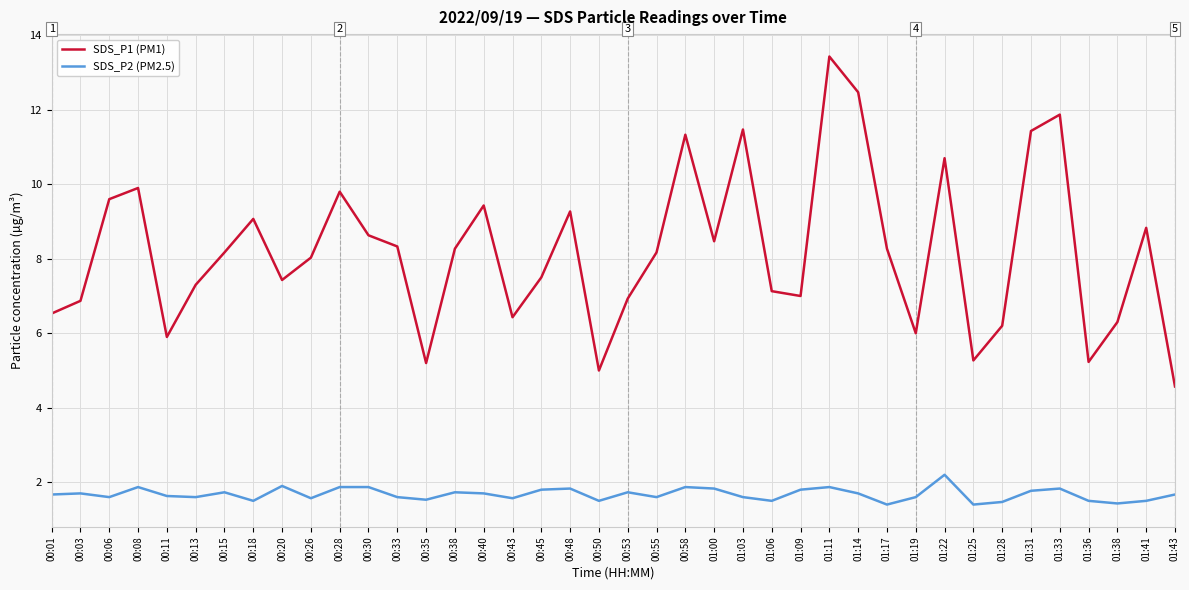

True or false: SDS_P1 (PM1) has more than 0 interior local peaks.

True